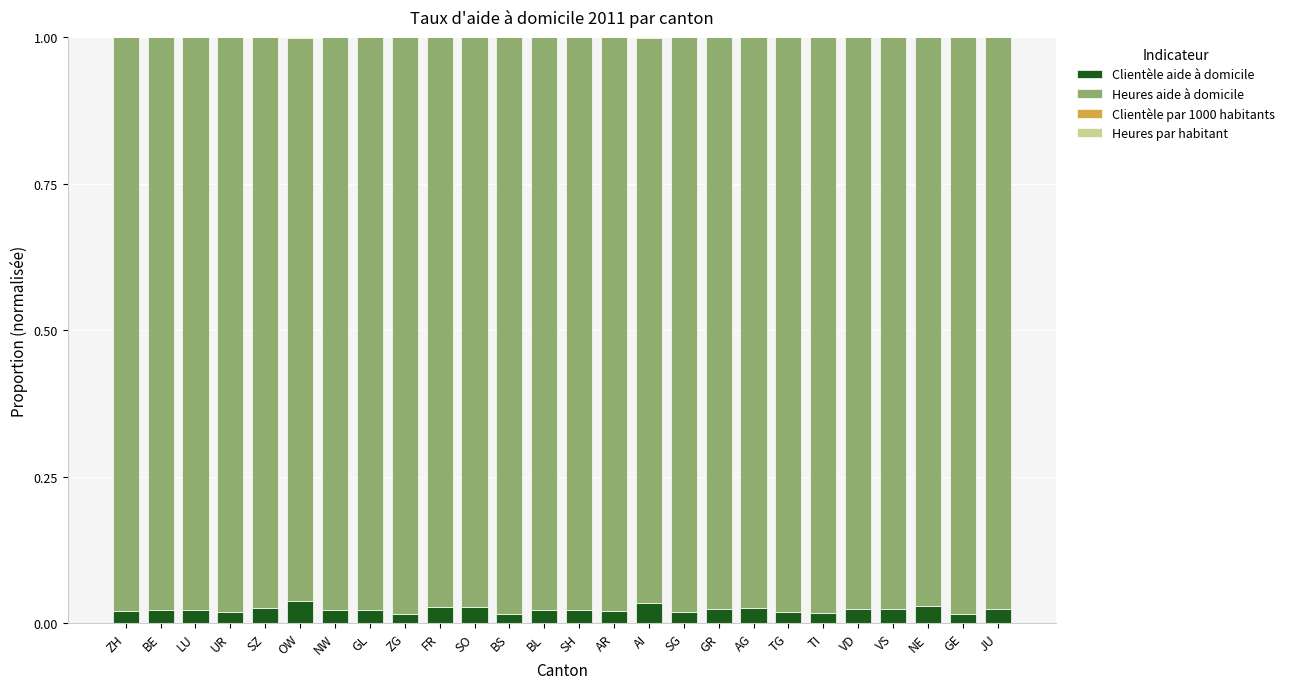

Rank the categories by Clientèle par 1000 habitants value from highest to lowest.

AI, OW, NW, GL, UR, AR, JU, SH, SZ, NE, ZG, GR, SO, FR, BL, BS, VS, TG, LU, TI, AG, SG, GE, VD, BE, ZH